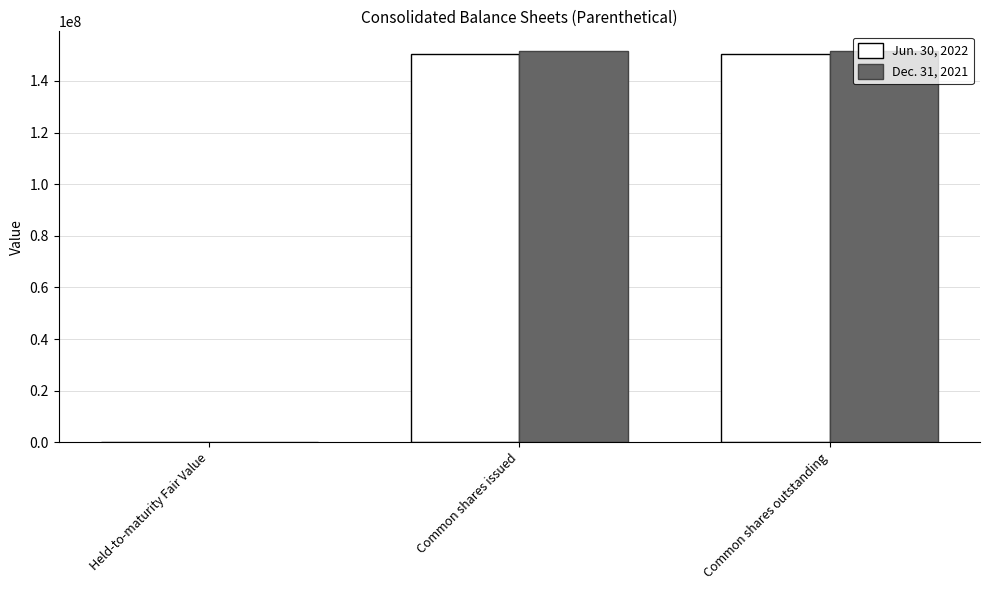

What is the greatest value displayed?

151625000